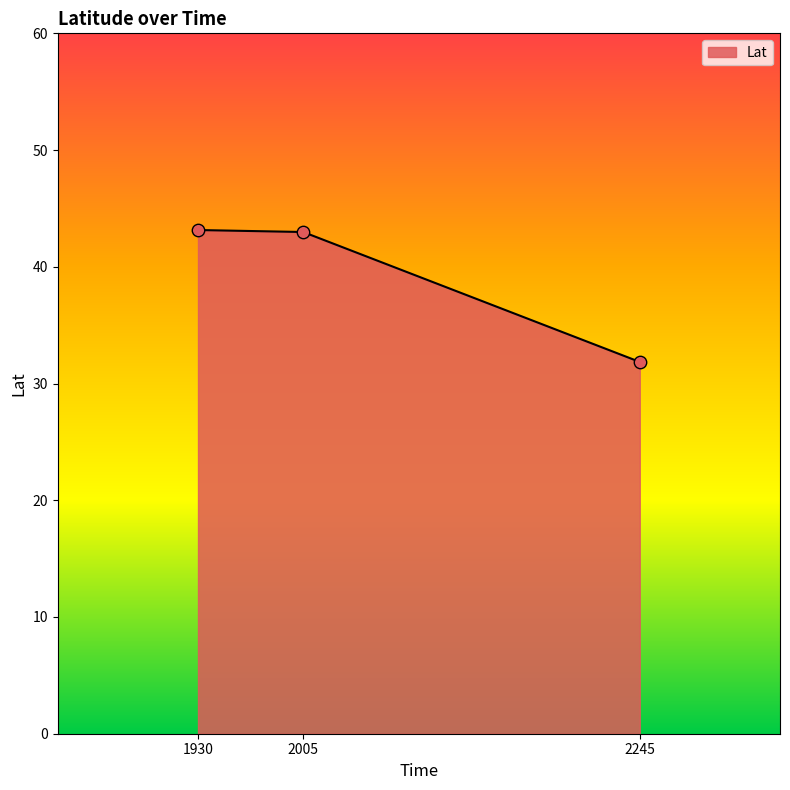

Approximately how many times larger is the value at 1930 compared to 2245?

1.4